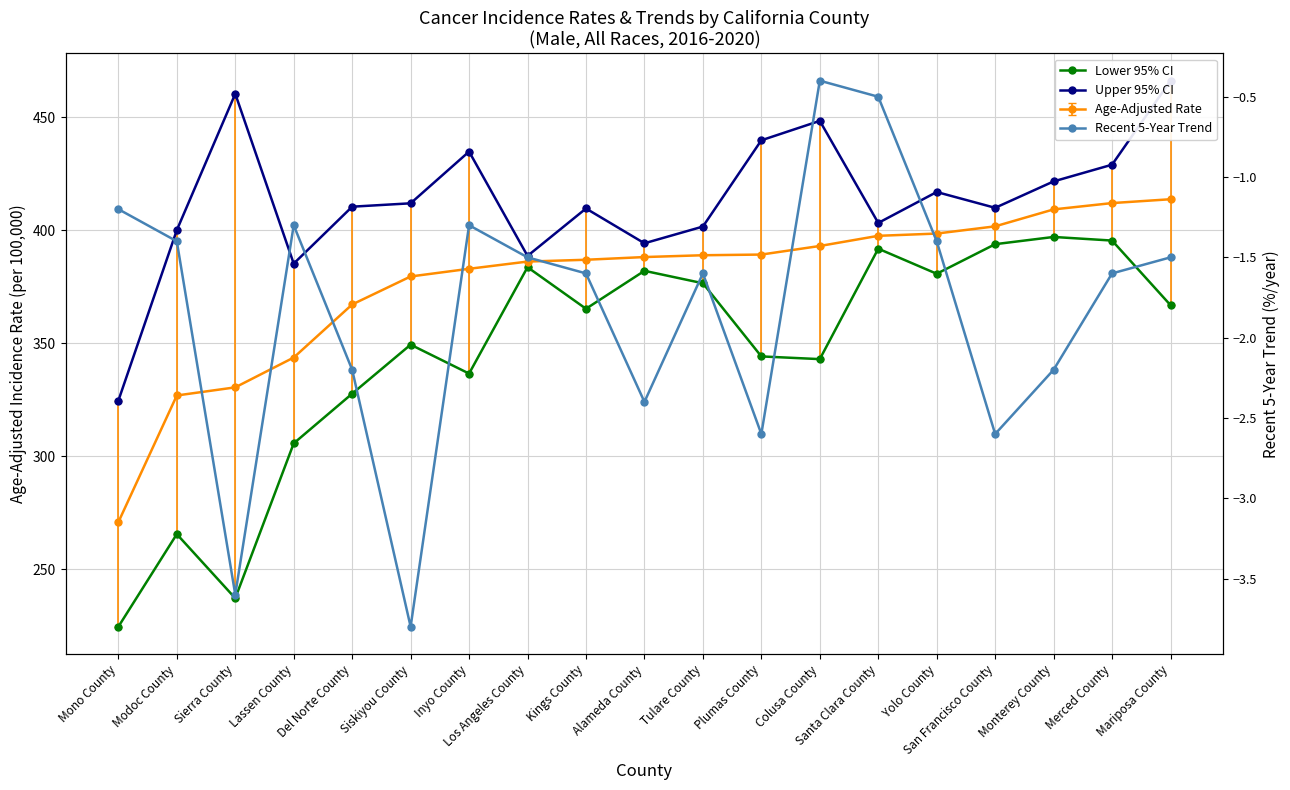

What is the maximum value for Upper 95% CI?

466.3